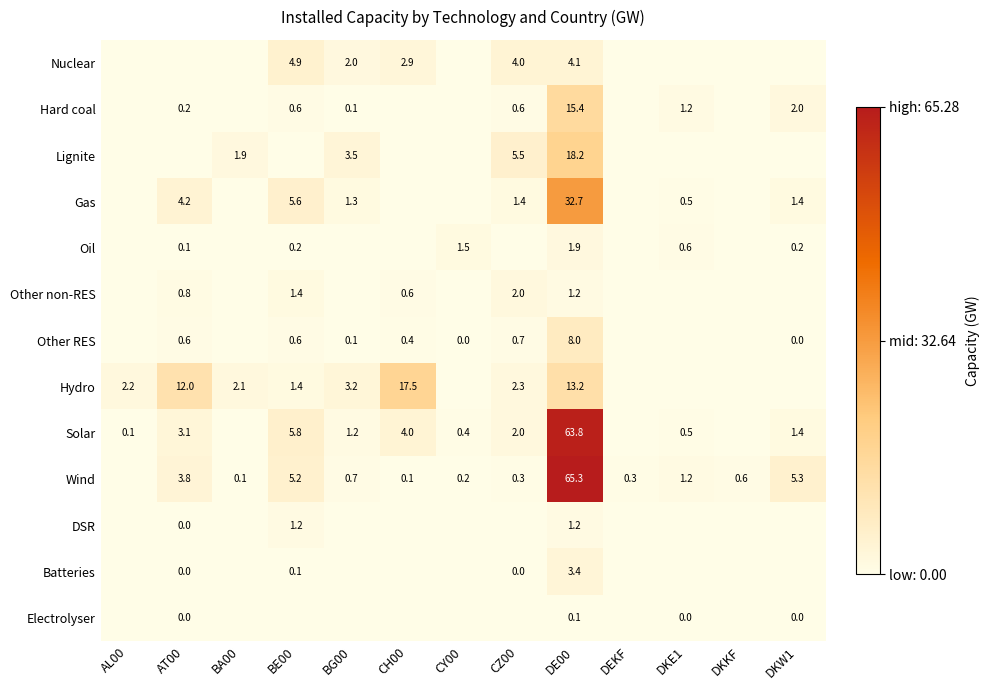

What is the difference between the Hydro values at BA00 and CH00?

15.4